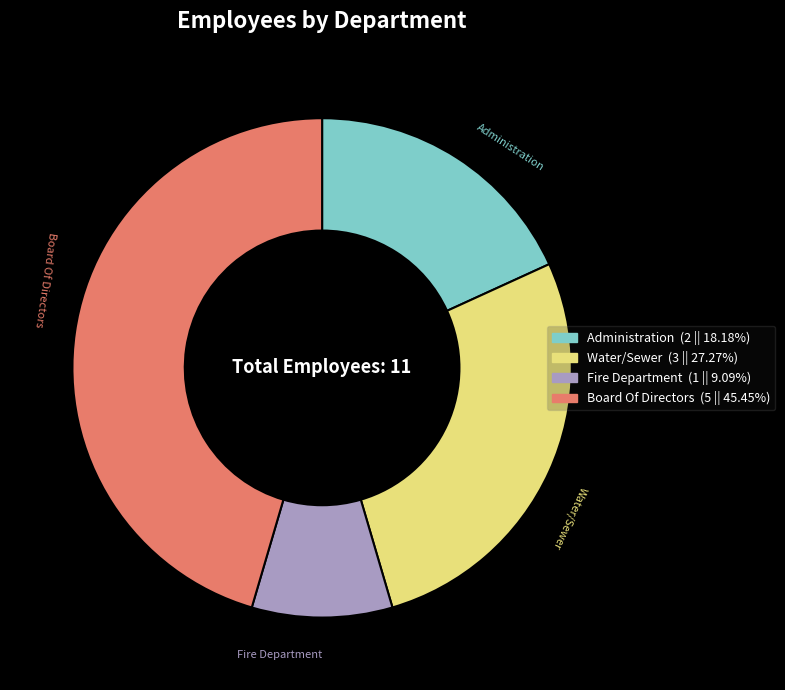

Combined, do Water/Sewer and Board Of Directors account for over 50%?

Yes